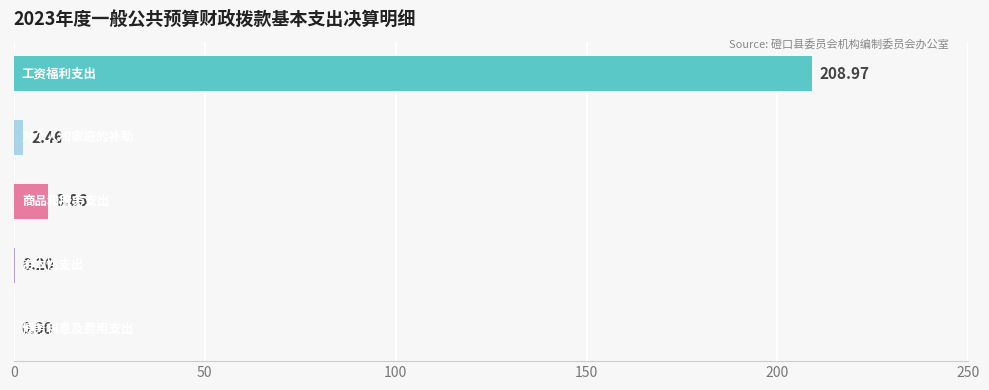

What is the greatest value displayed?

209.0